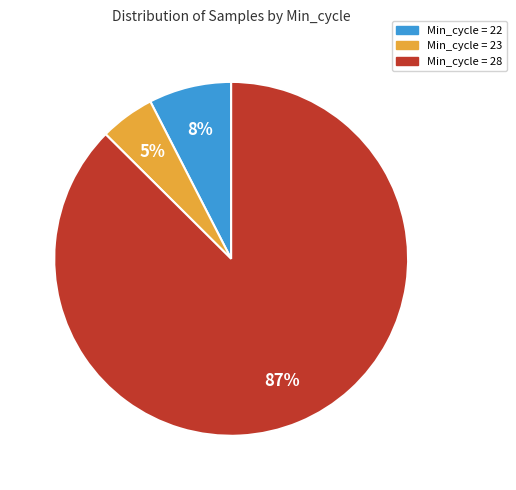

Which has a higher value, Min_cycle = 28 or Min_cycle = 22?

Min_cycle = 28